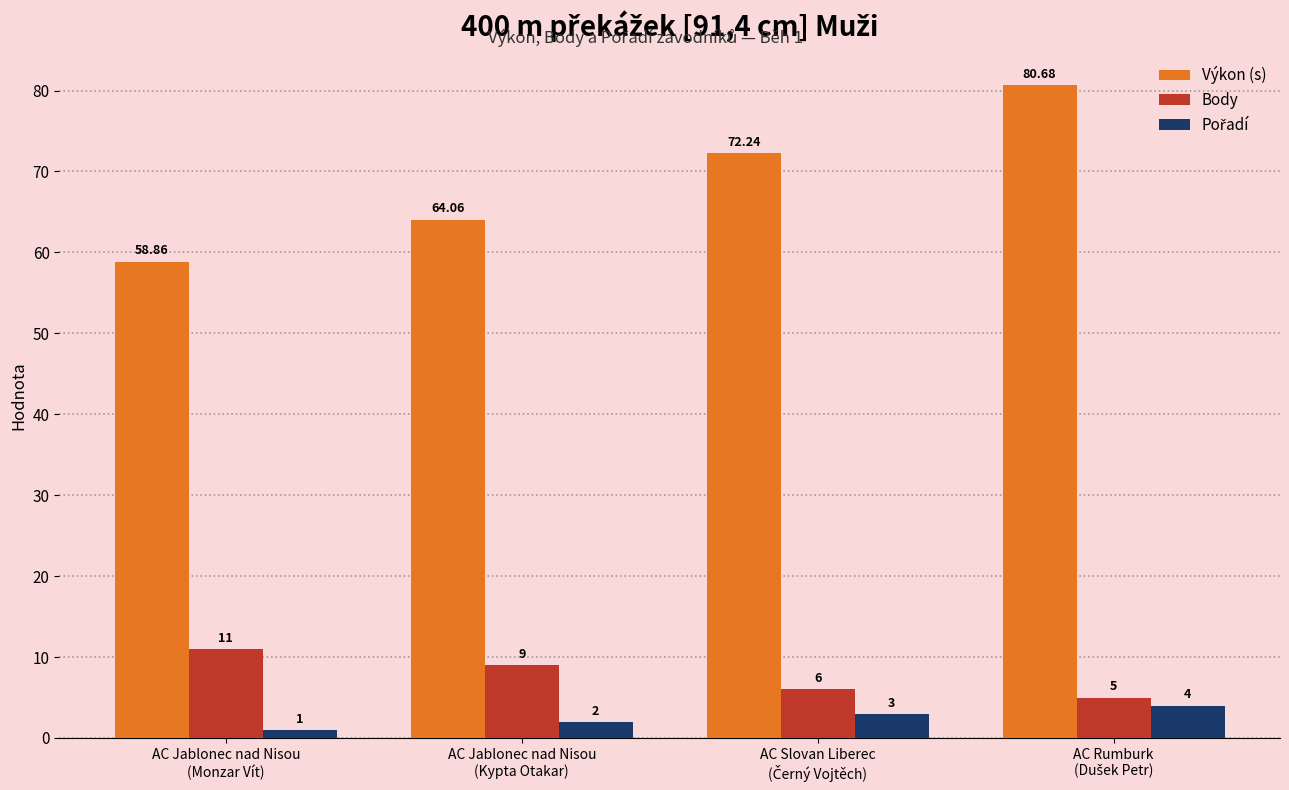

Which series has the largest total across all categories?

Výkon (s)